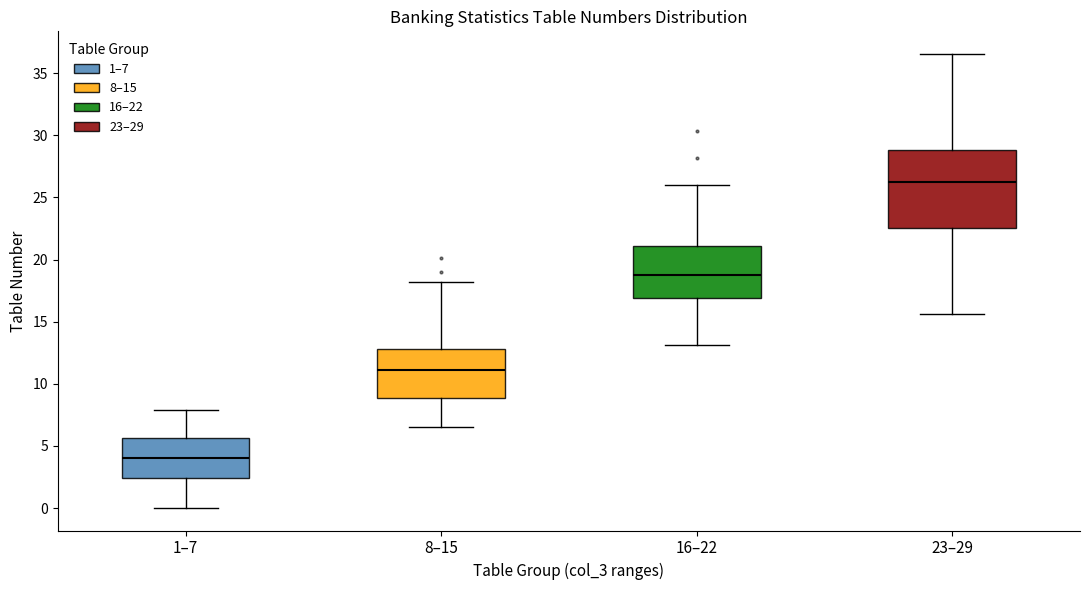

Comparing the boxes themselves (not the whiskers), which one is the tallest?

23–29